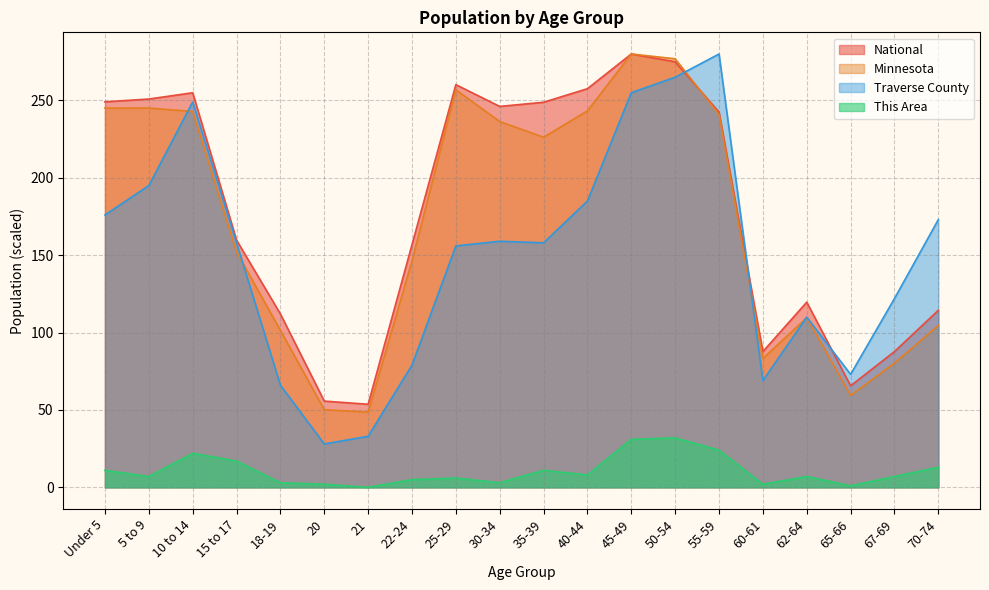

What is the minimum value for Minnesota?

48.7